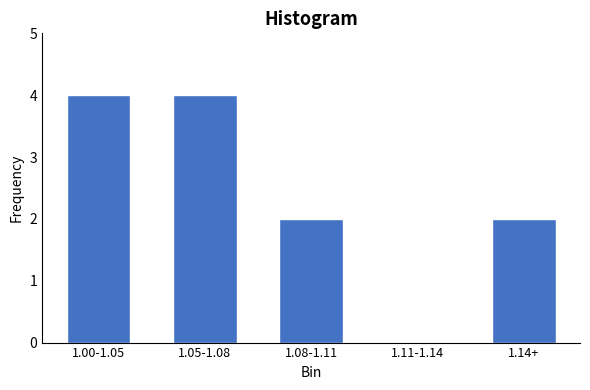

Reading left to right, list all the values displayed in this chart.

1.00-1.05=4	1.05-1.08=4	1.08-1.11=2	1.11-1.14=0	1.14+=2